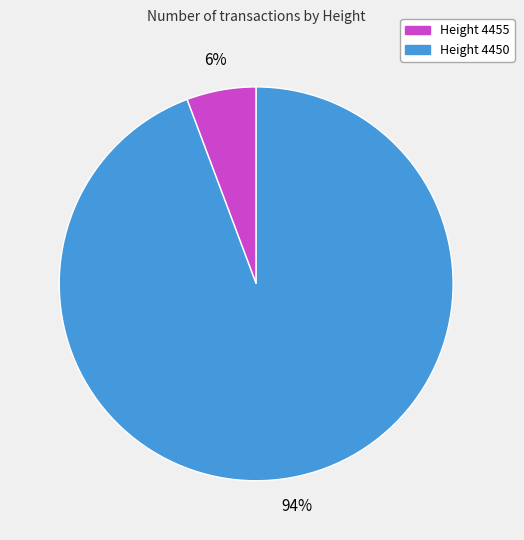

Is there a majority slice in this chart?

Yes